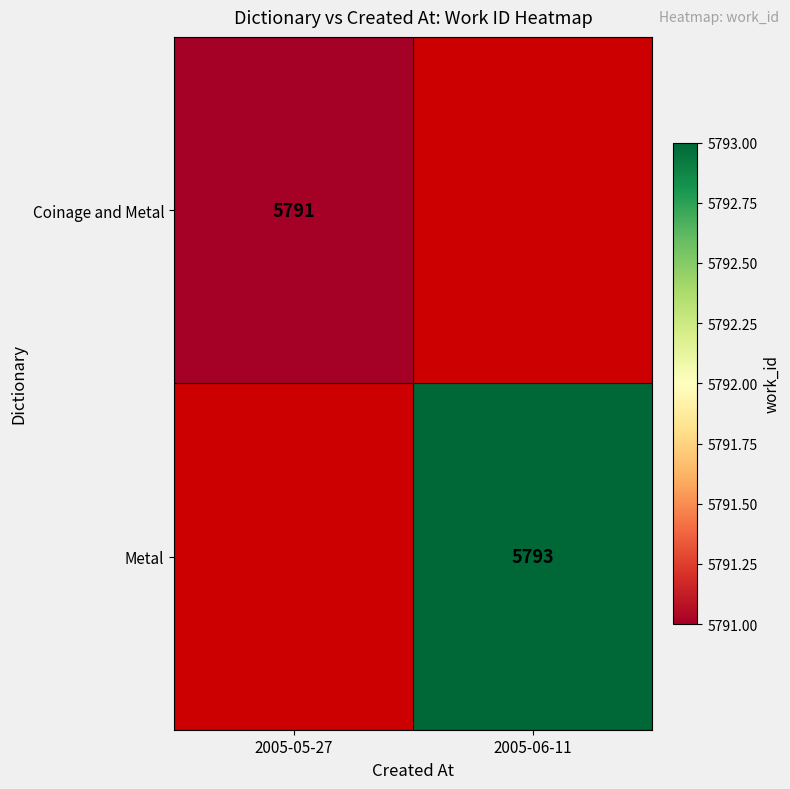

The Coinage and Metal series shows 3907 at 2005-05-27. True or false?

False